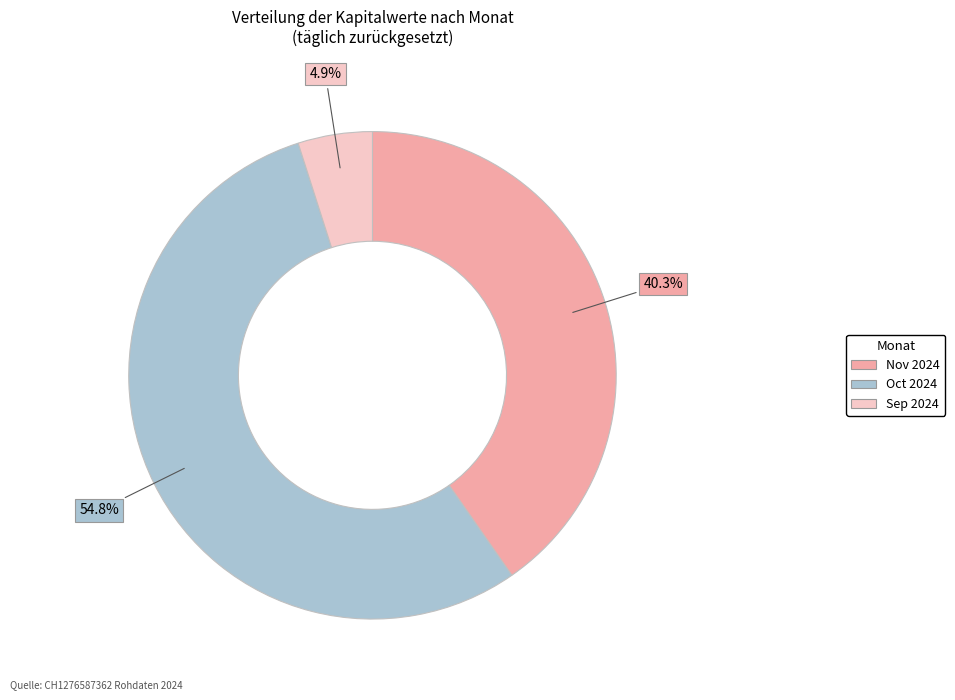

Which slice is the largest?

Oct 2024